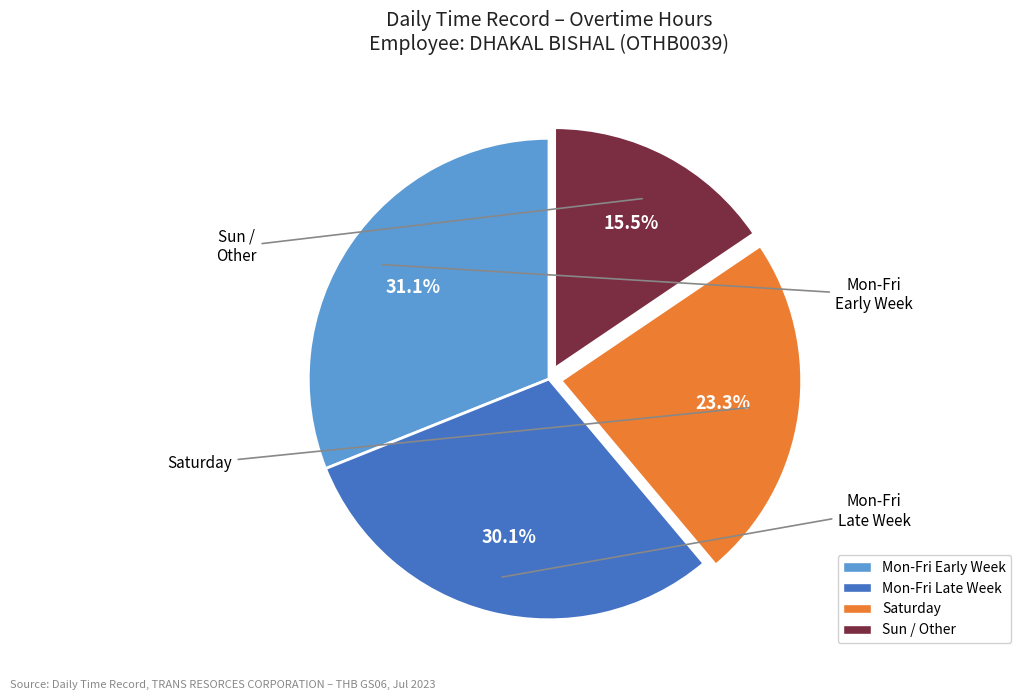

Is there any slice that represents more than half of the pie?

No